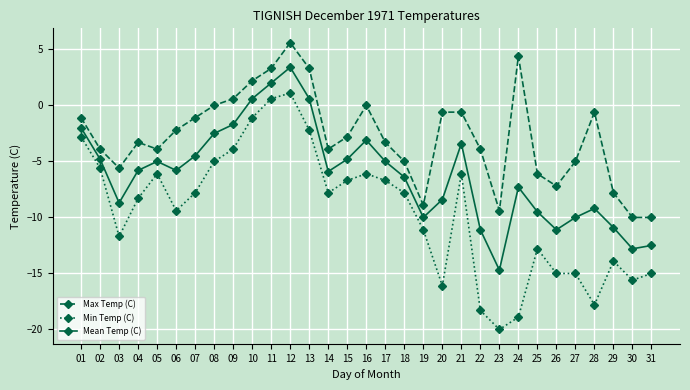

How many interior local valleys does the Mean Temp (C) series have?

7